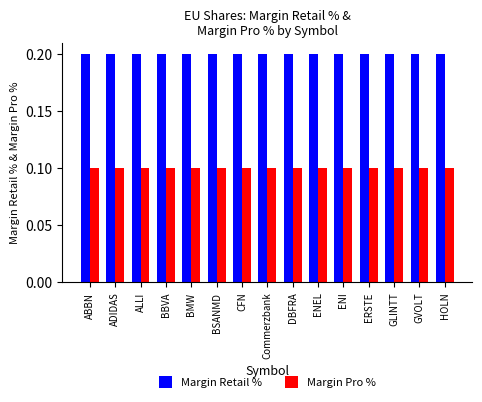

Rank the series at ABBN from highest to lowest value.

Margin Retail %, Margin Pro %